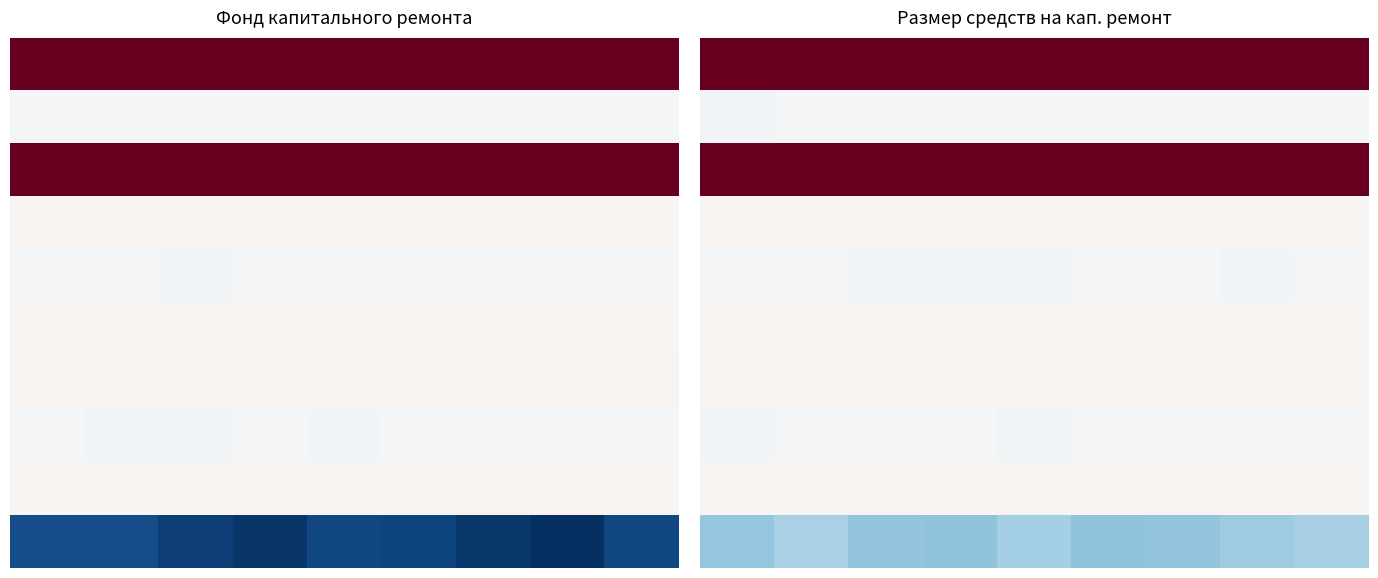

How many data points does each series have?

9